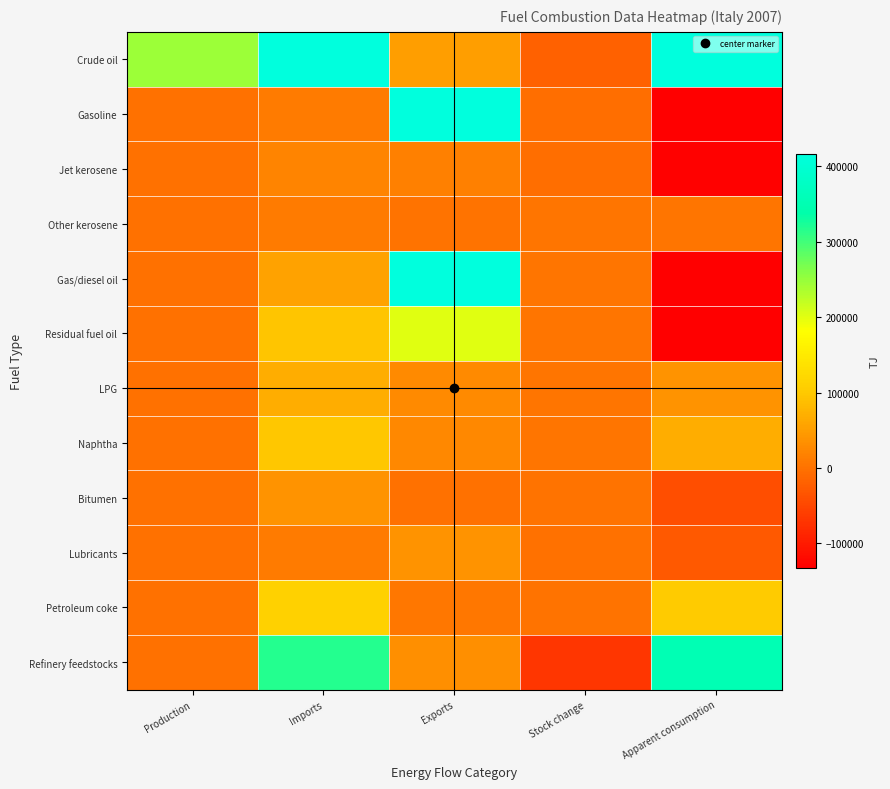

Reading left to right, transcribe all the data shown in this chart.

Crude oil: Production=245346.5	Imports=3690999.1	Exports=50785.9	Stock change=-19594.2	Apparent consumption=3905154.0
Gasoline: Production=0.0	Imports=11342.0	Exports=415171.5	Stock change=-4835.8	Apparent consumption=-398993.7
Jet kerosene: Production=0.0	Imports=20857.0	Exports=15980.2	Stock change=-3701.1	Apparent consumption=-128024.5
Other kerosene: Production=0.0	Imports=10953.5	Exports=2414.9	Stock change=4873.0	Apparent consumption=3665.5
Gas/diesel oil: Production=0.0	Imports=55901.3	Exports=434697.9	Stock change=3501.8	Apparent consumption=-385216.1
Residual fuel oil: Production=0.0	Imports=95273.1	Exports=200147.5	Stock change=4308.2	Apparent consumption=-205381.4
LPG: Production=0.0	Imports=68345.3	Exports=26619.7	Stock change=3315.9	Apparent consumption=38409.7
Naphtha: Production=0.0	Imports=97927.6	Exports=25603.1	Stock change=5007.4	Apparent consumption=67317.0
Bitumen: Production=0.0	Imports=38508.9	Exports=0.0	Stock change=2647.7	Apparent consumption=-41156.7
Lubricants: Production=0.0	Imports=10088.5	Exports=37299.4	Stock change=-321.5	Apparent consumption=-29099.9
Petroleum coke: Production=0.0	Imports=110749.7	Exports=5907.6	Stock change=1668.0	Apparent consumption=103174.1
Refinery feedstocks: Production=0.0	Imports=316522.1	Exports=33661.9	Stock change=-69710.2	Apparent consumption=352570.4